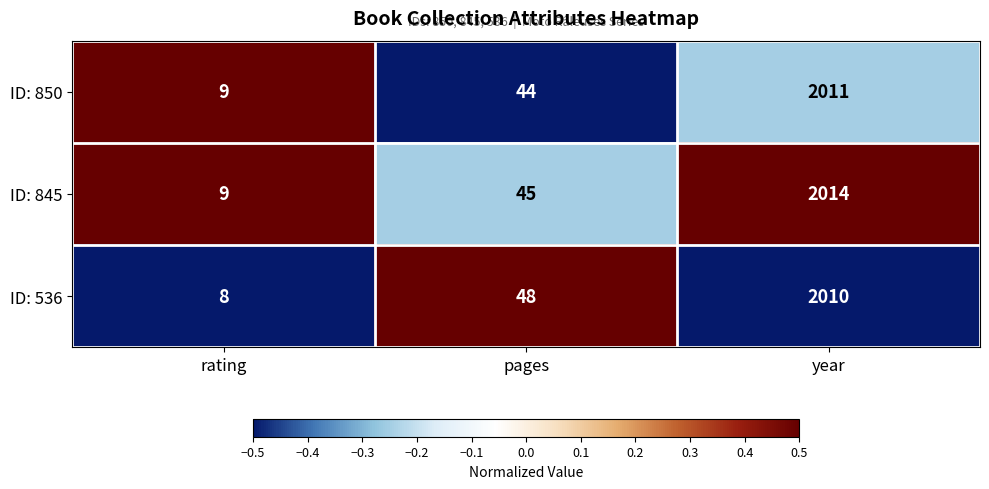

What is the total value across all series at rating?

26